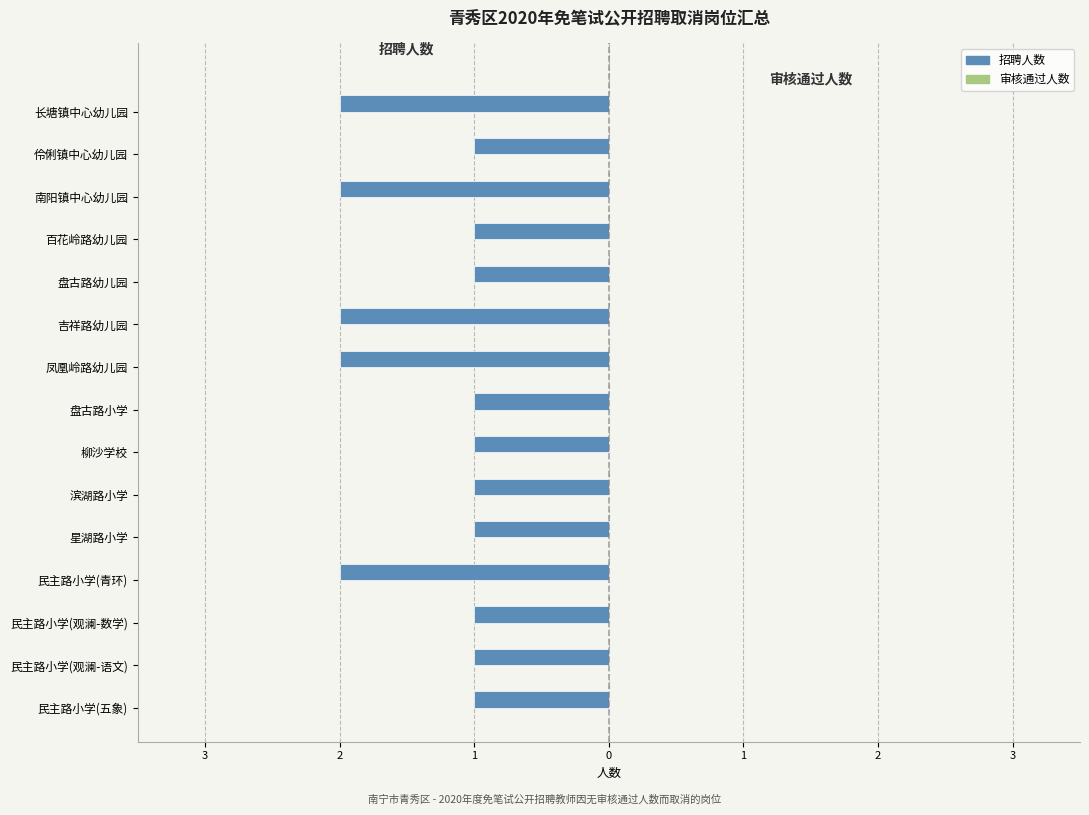

Does the chart contain any negative values?

Yes